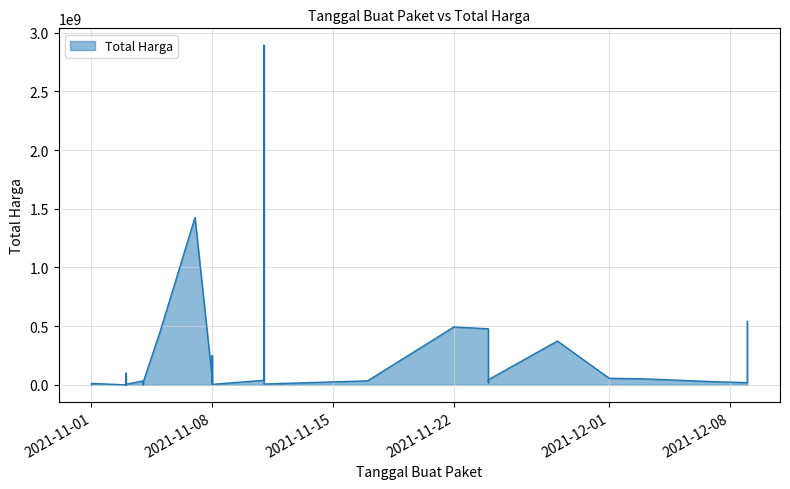

What is the difference between the maximum and second lowest values?

2891940000